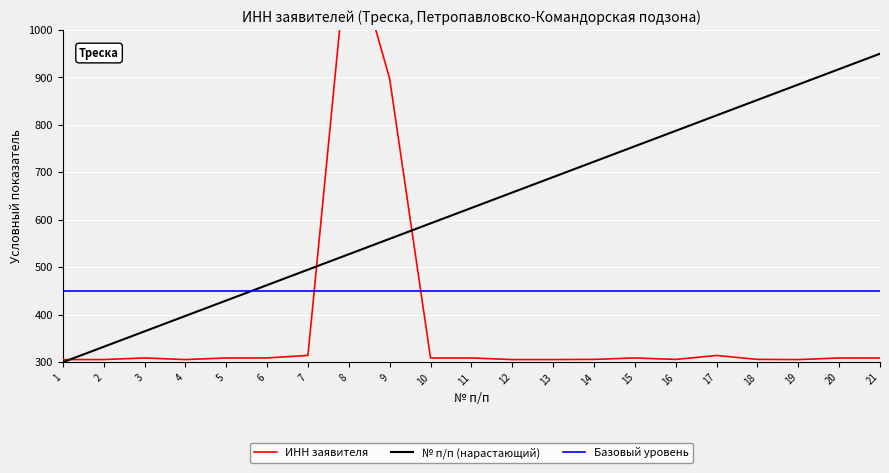

How many lines are shown in the chart?

3